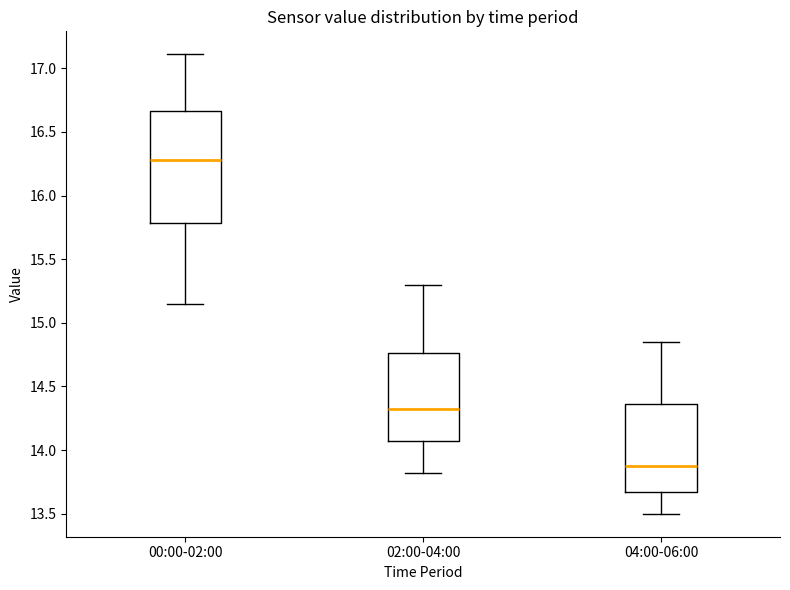

Reading left to right, read every box against the y-axis: the position of its median line, the range the box covers, and the ends of its whiskers. The values are not printed on the chart, so give them approximately, as read against the axis.

00:00-02:00: median 16.30, box 15.80 to 16.65, whiskers 15.15 to 17.10
02:00-04:00: median 14.35, box 14.05 to 14.75, whiskers 13.80 to 15.30
04:00-06:00: median 13.90, box 13.65 to 14.35, whiskers 13.50 to 14.85